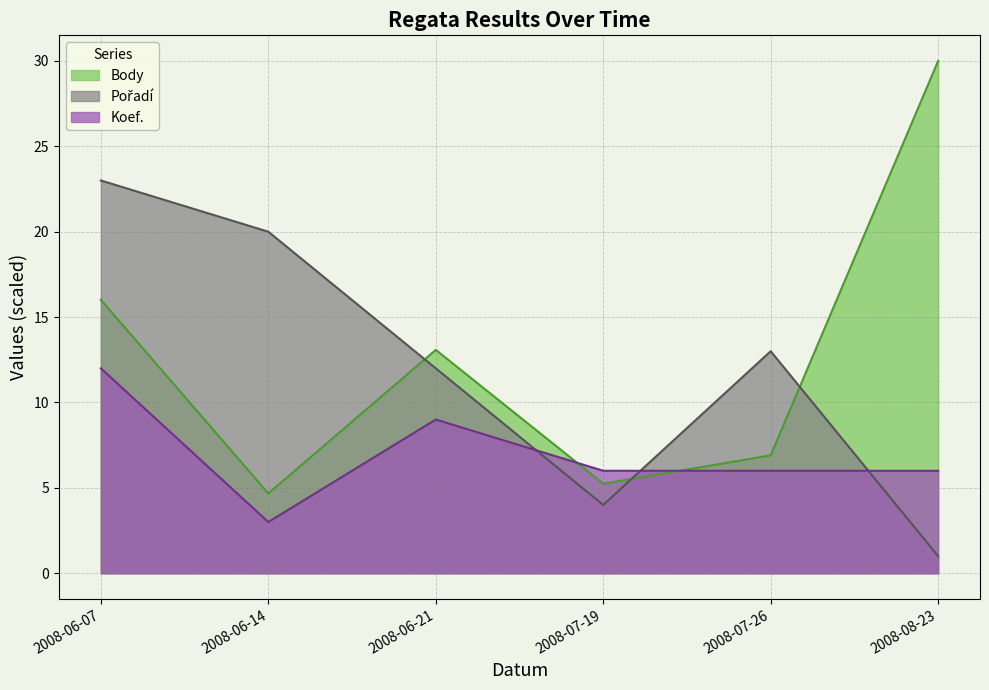

What is the difference between the maximum and minimum values in the Pořadí series?

22.0